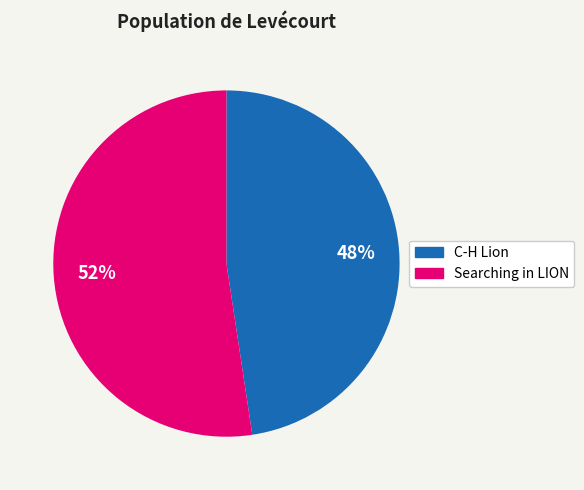

How many segments does this pie chart have?

2